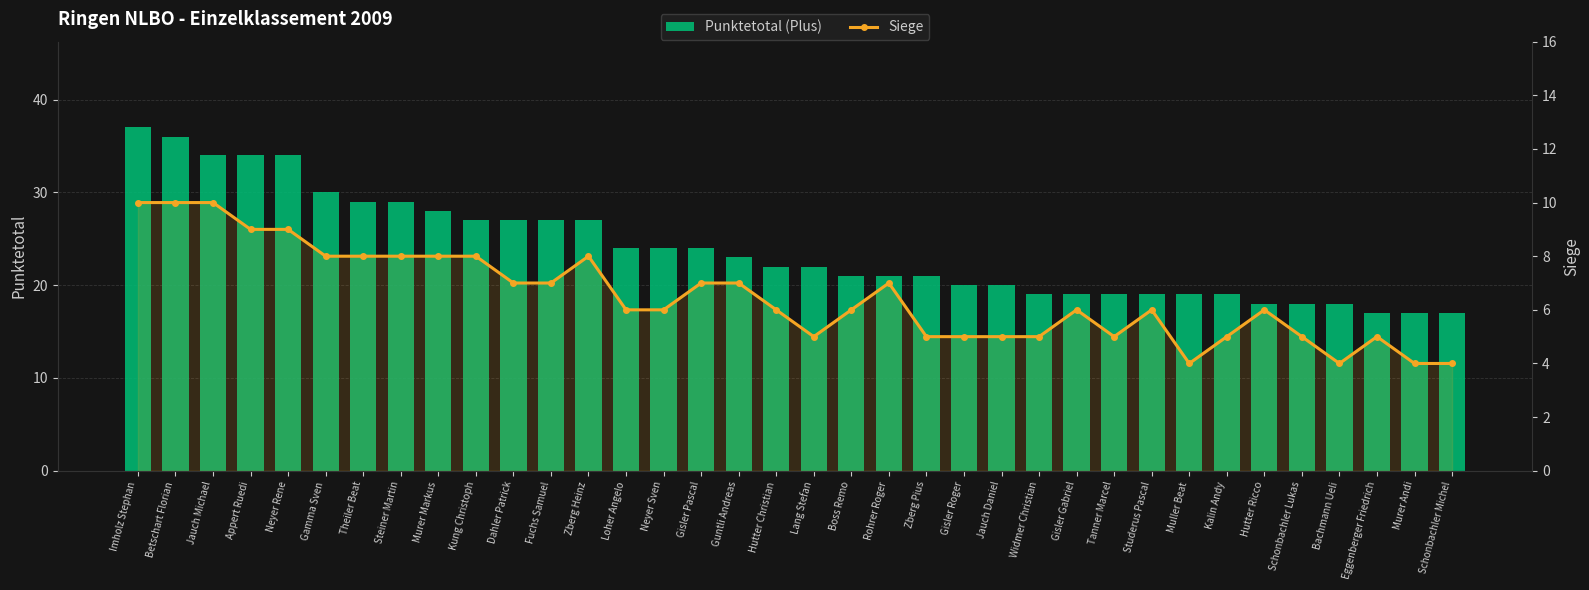

Count the number of categories in the chart.

36